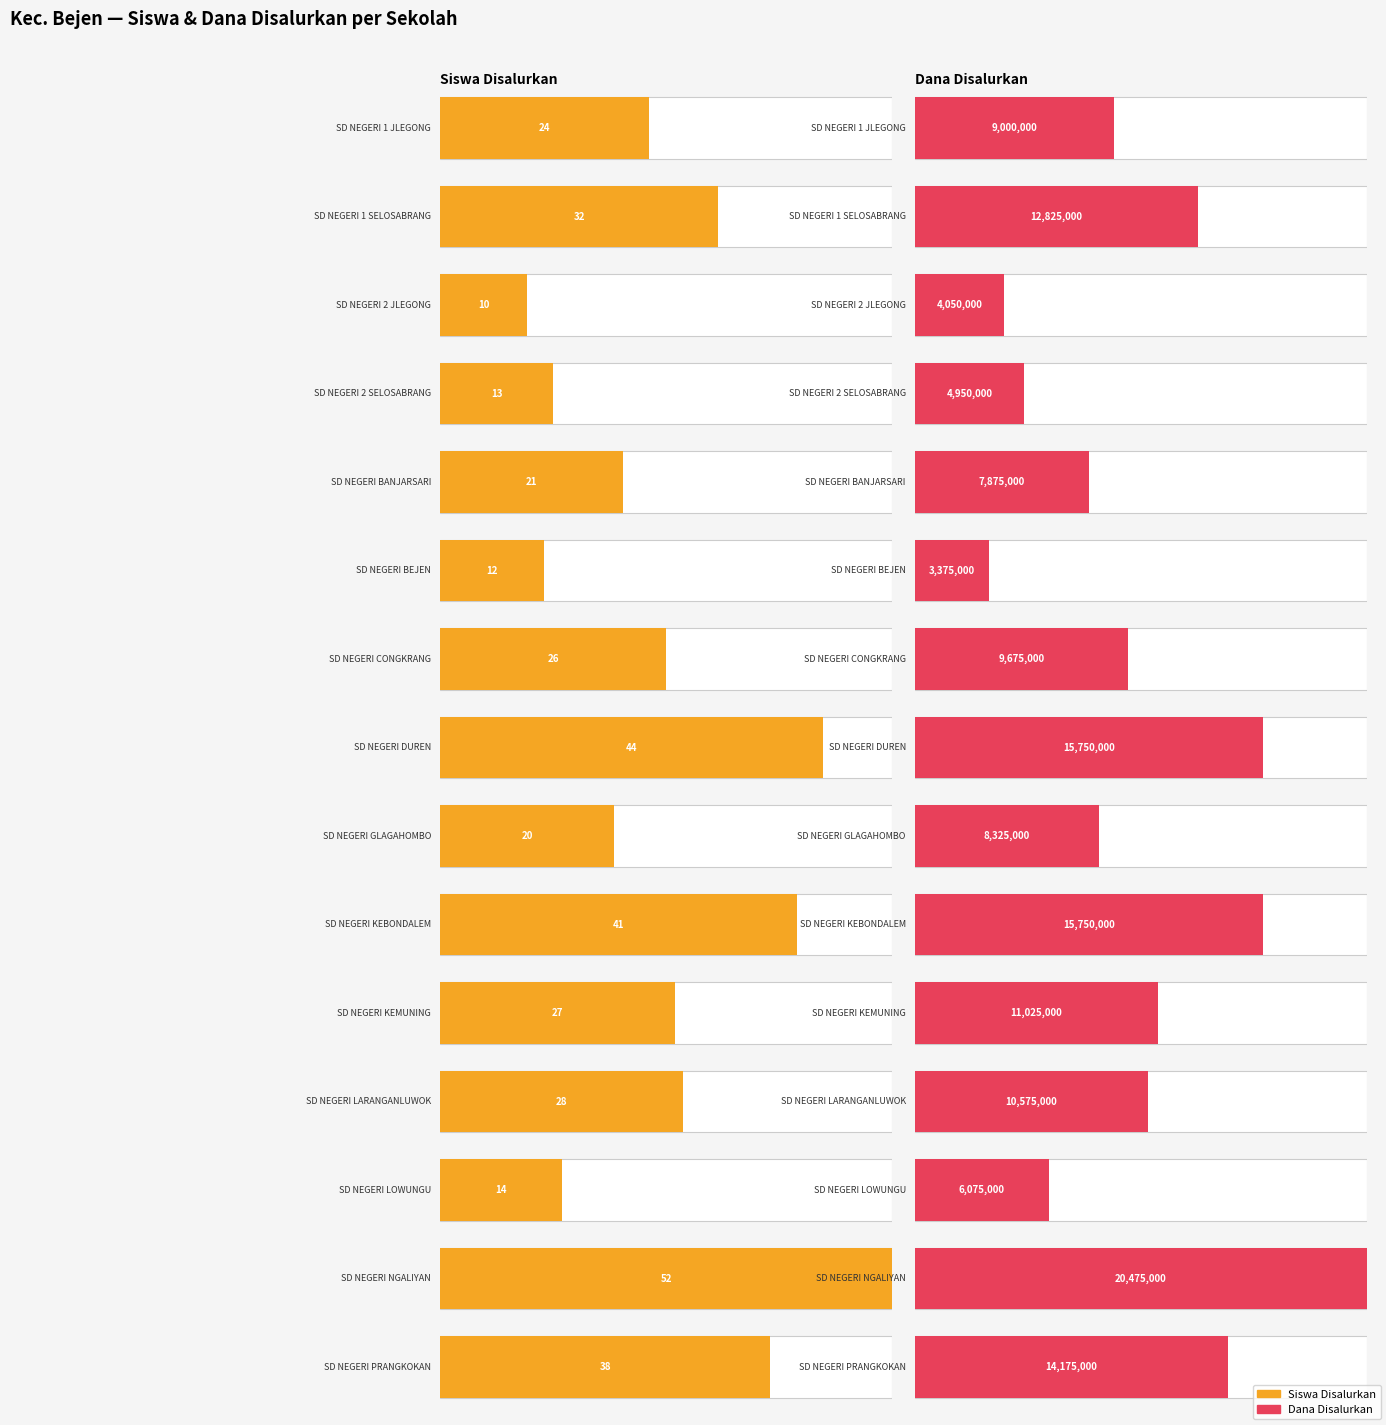

Which has a higher value, SD NEGERI 2 SELOSABRANG or SD NEGERI 1 SELOSABRANG?

SD NEGERI 1 SELOSABRANG